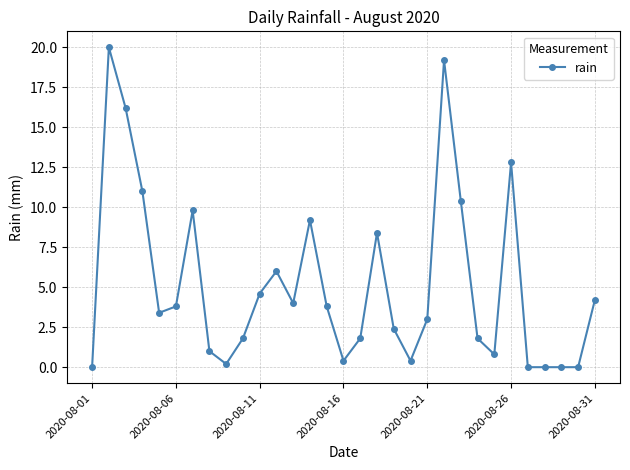

What is the greatest value displayed?

20.0